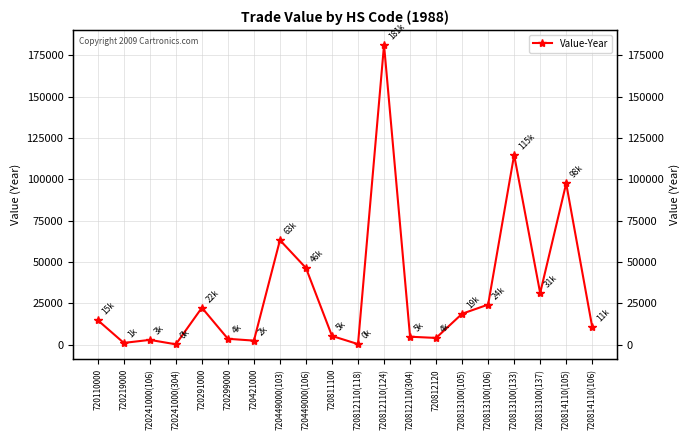

Where is the first local maximum?

720241000(106)